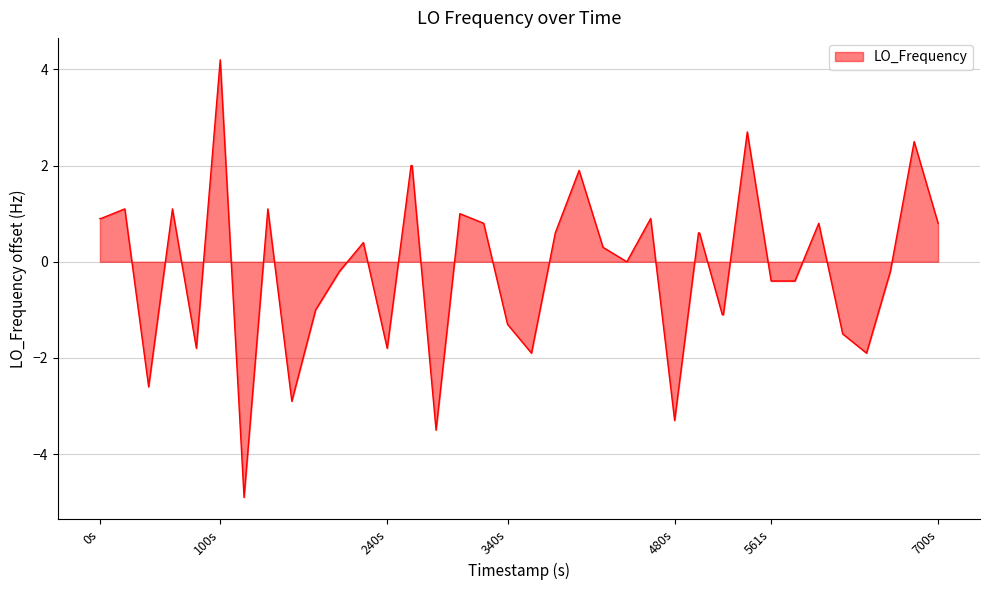

How many lines are shown in the chart?

1